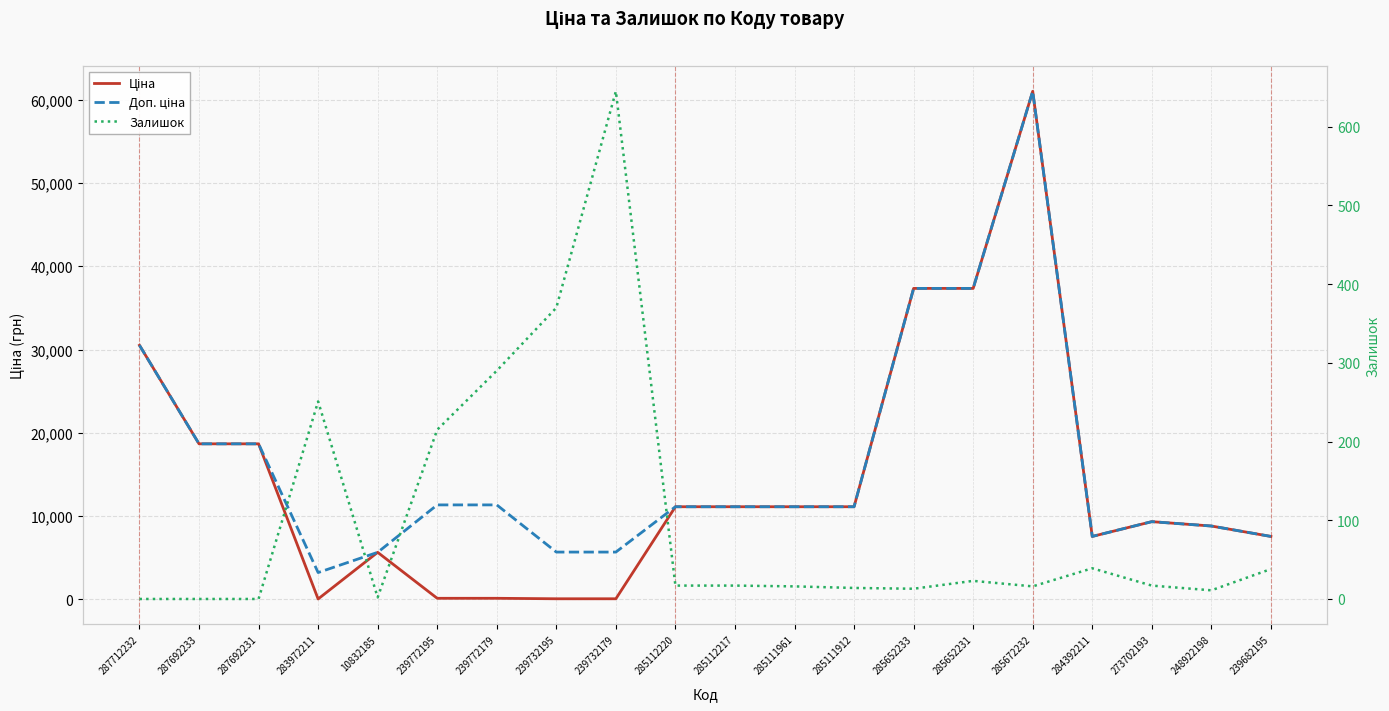

Is the value of Ціна at 283972211 greater than the value of Доп. ціна at 284392211?

No